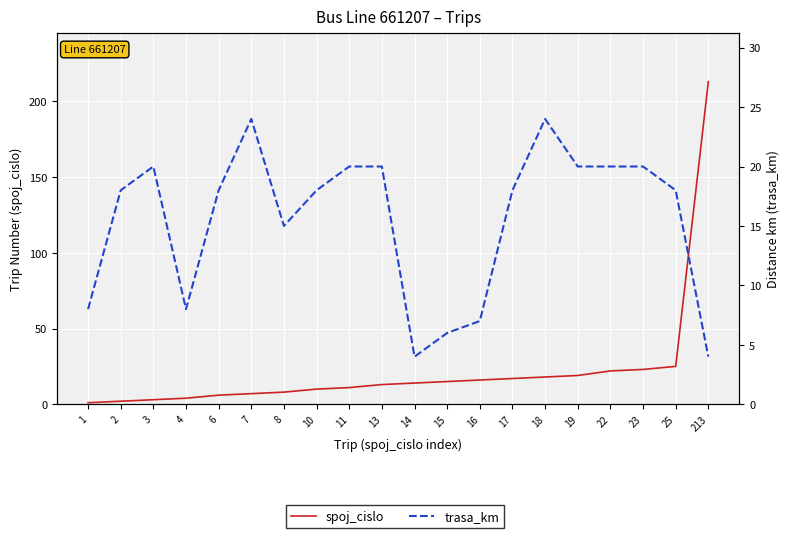

The value of trasa_km at 7 is 41. True or false?

False